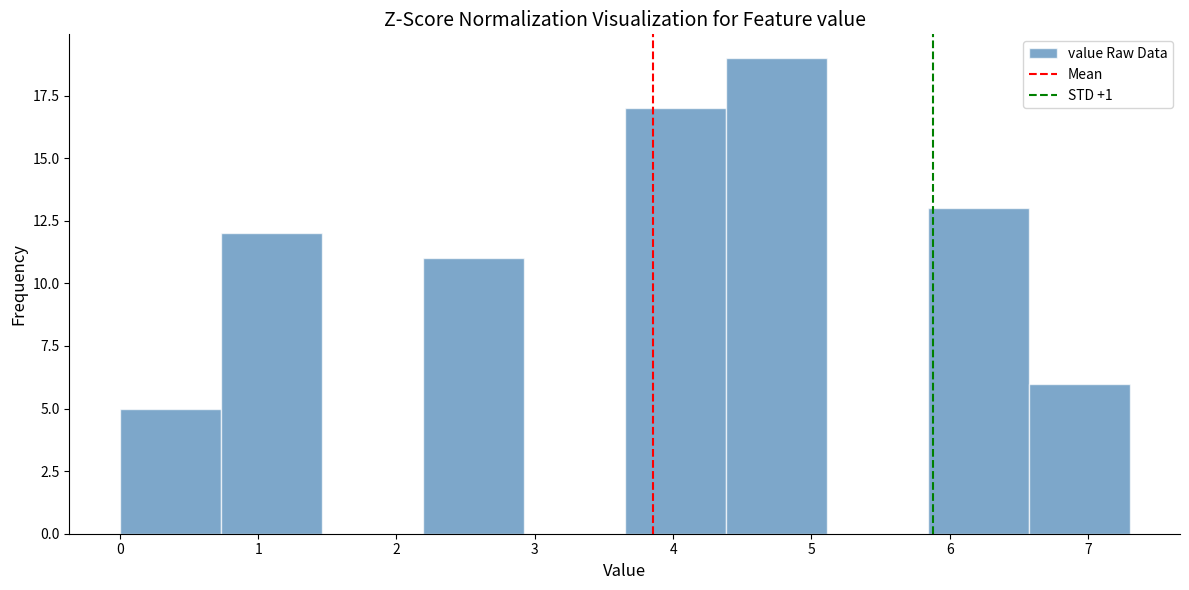

How tall is the bar that spans 0.00 to 0.73 on the x-axis? Neither the bar edges nor the heights are printed on the chart, so give them approximately, as read against the axes.

5